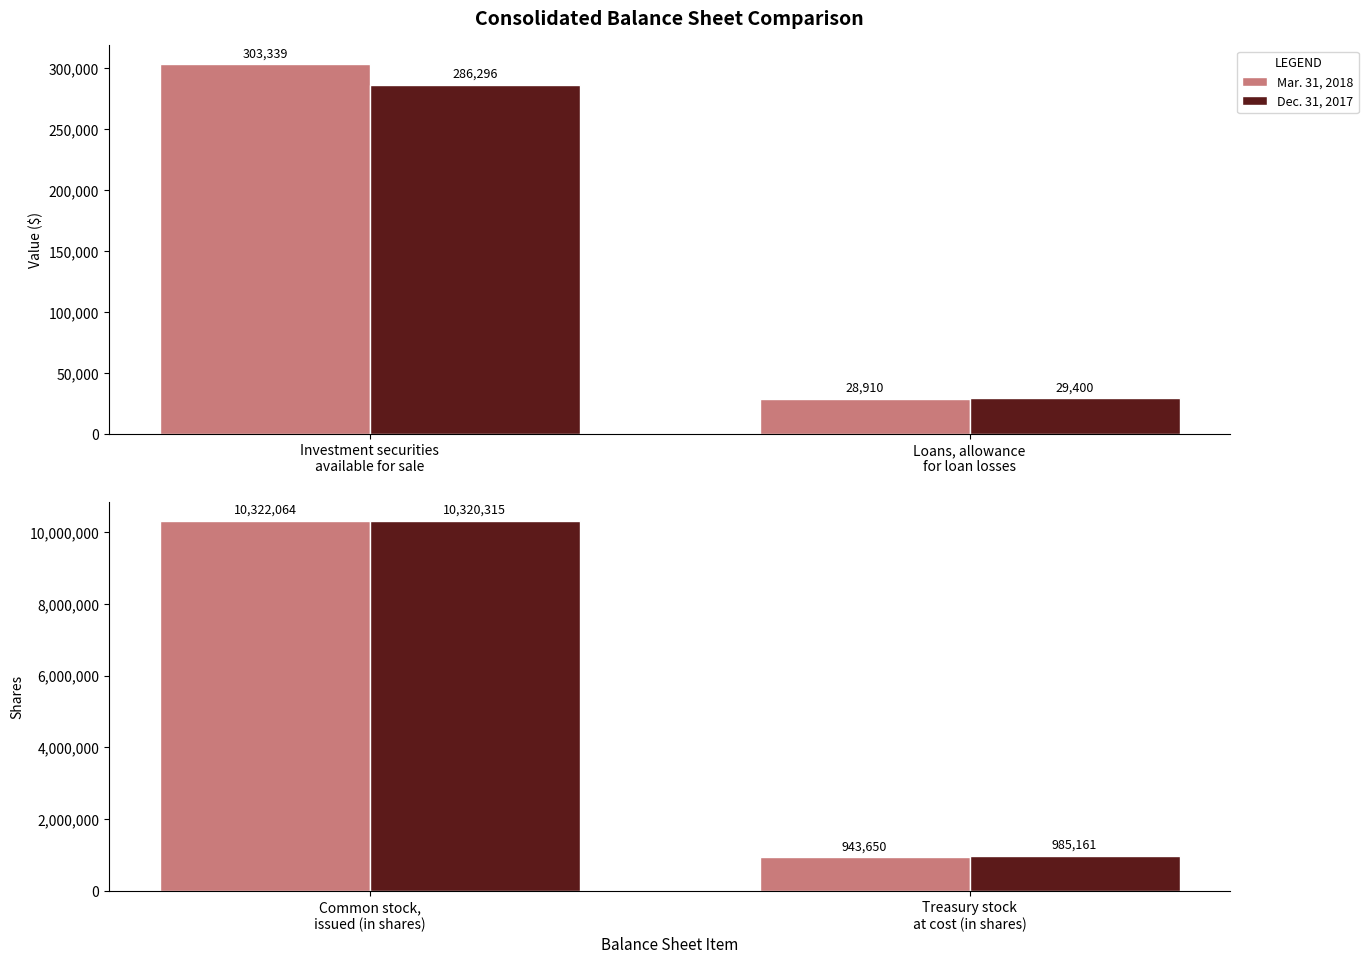

Rank the series by their maximum value, from highest to lowest.

Mar. 31, 2018, Dec. 31, 2017